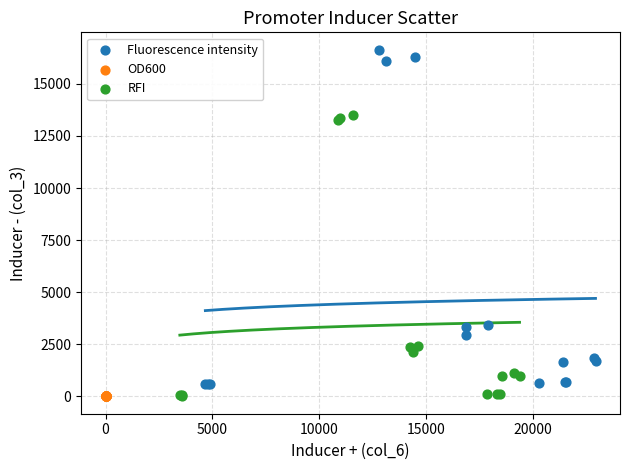

Which series has the largest Y range (max minus min)?

Fluorescence intensity